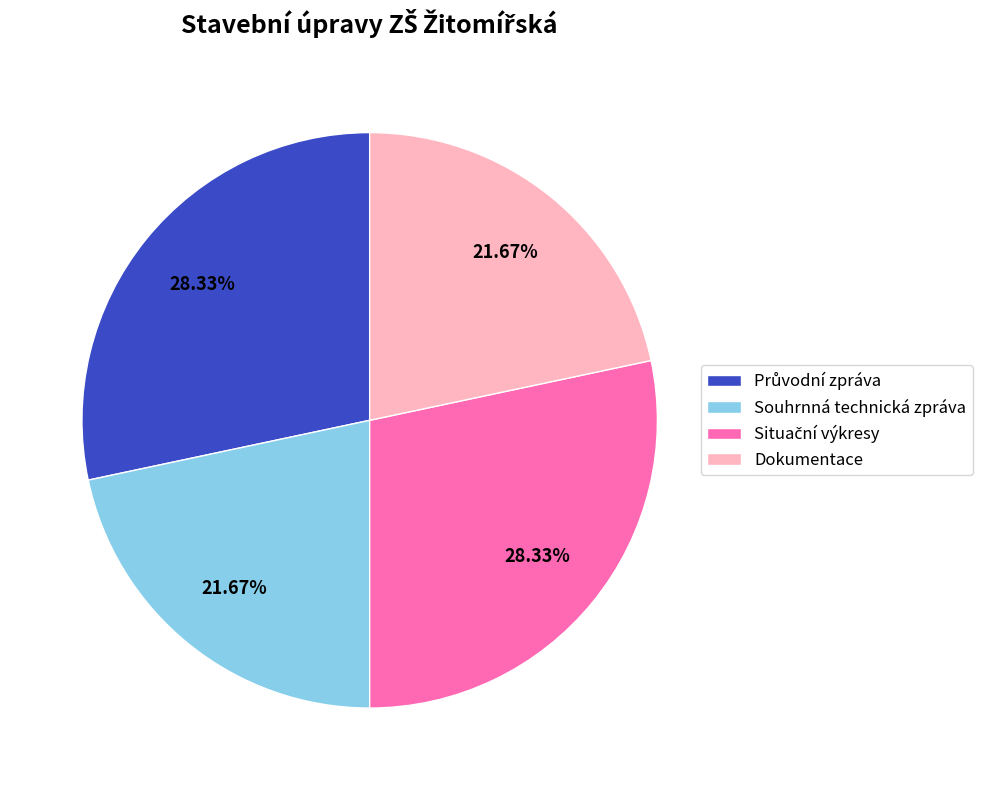

Is the sum of Souhrnná technická zpráva and Dokumentace greater than half?

No